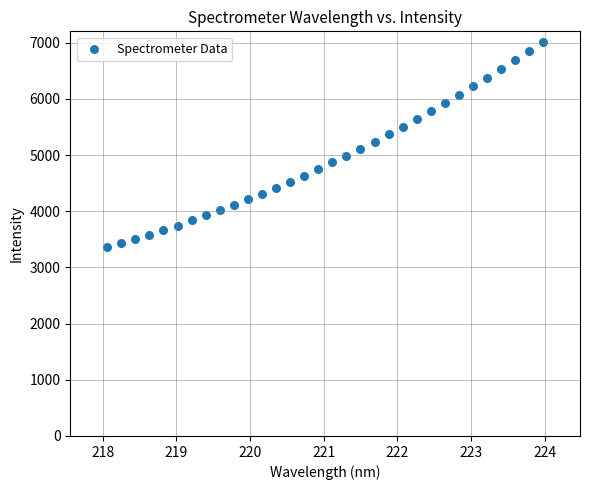

What is the range of Y values (max minus min)?

3661.0